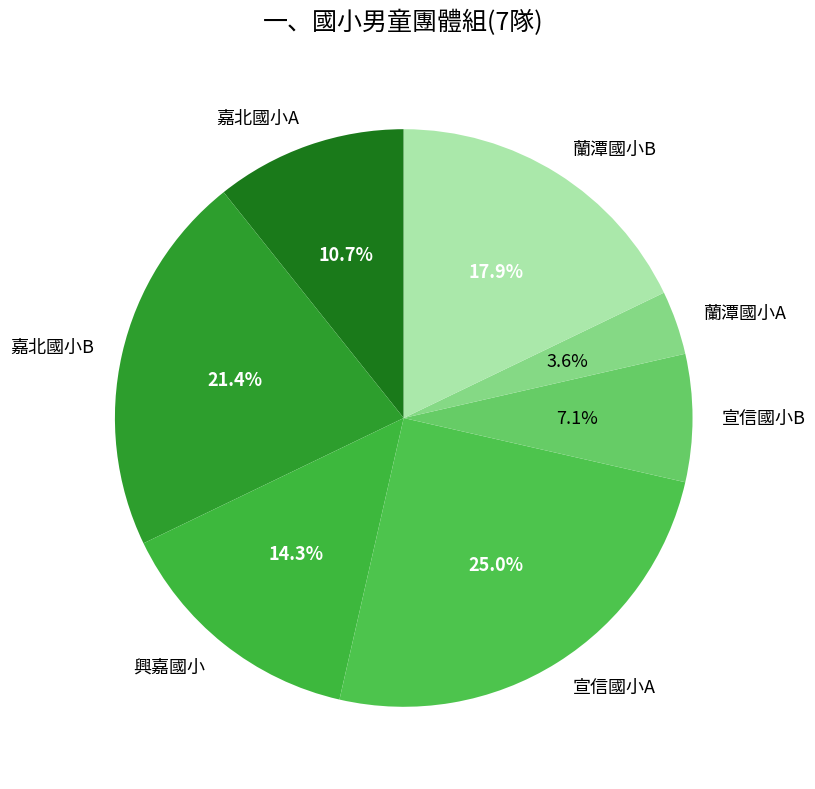

Between 蘭潭國小A and 嘉北國小B, which is larger?

嘉北國小B